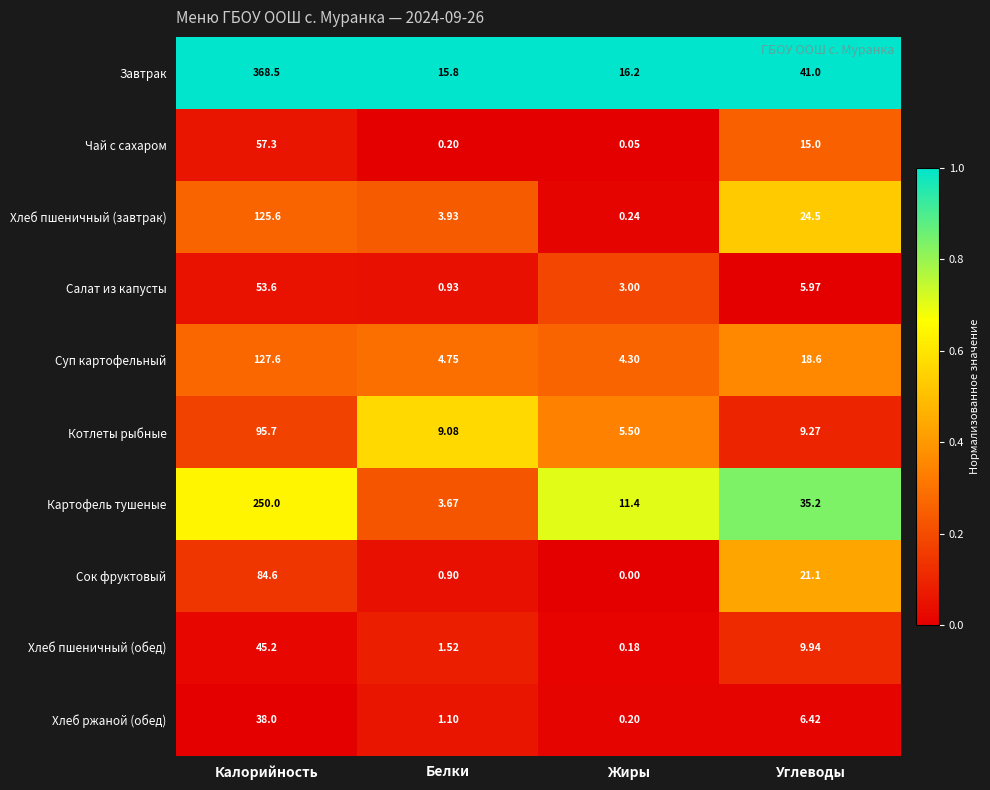

Where is Хлеб пшеничный (обед) nearest to the value 22?

Углеводы